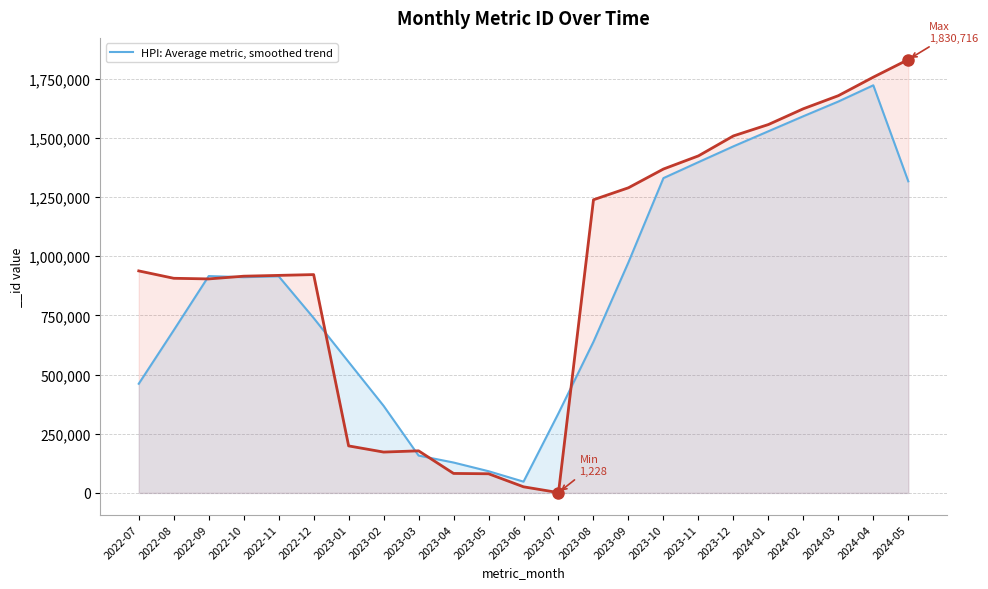

Count the number of values greater than 911292.

12